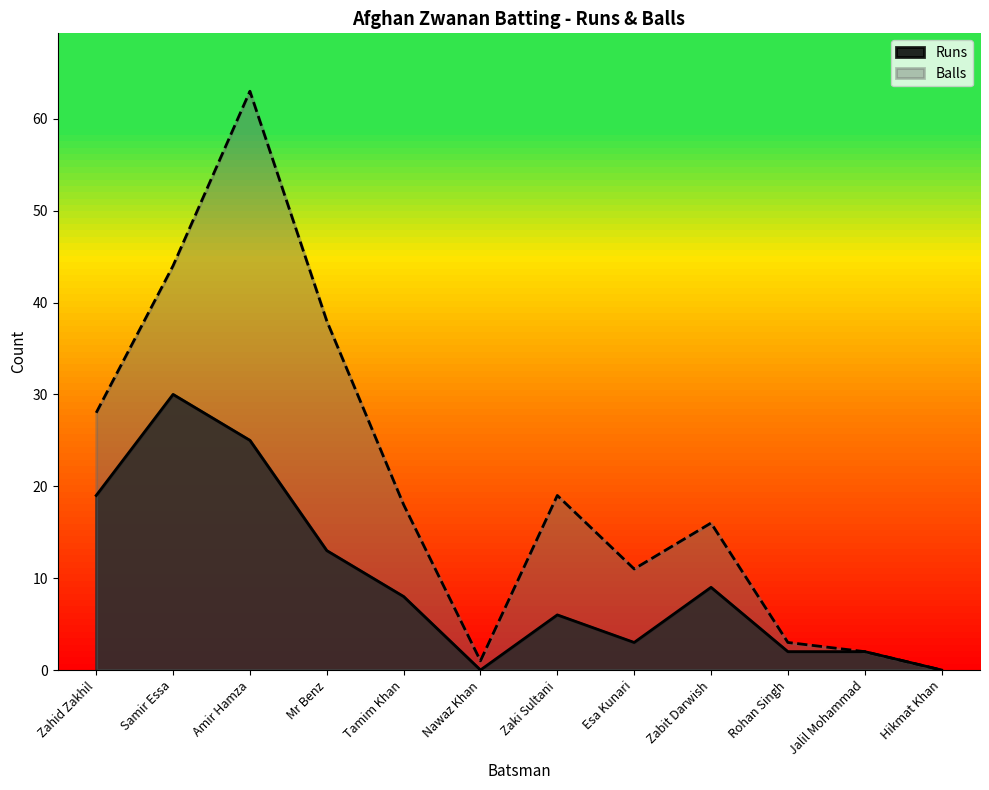

What is the sum of all Runs values?

117